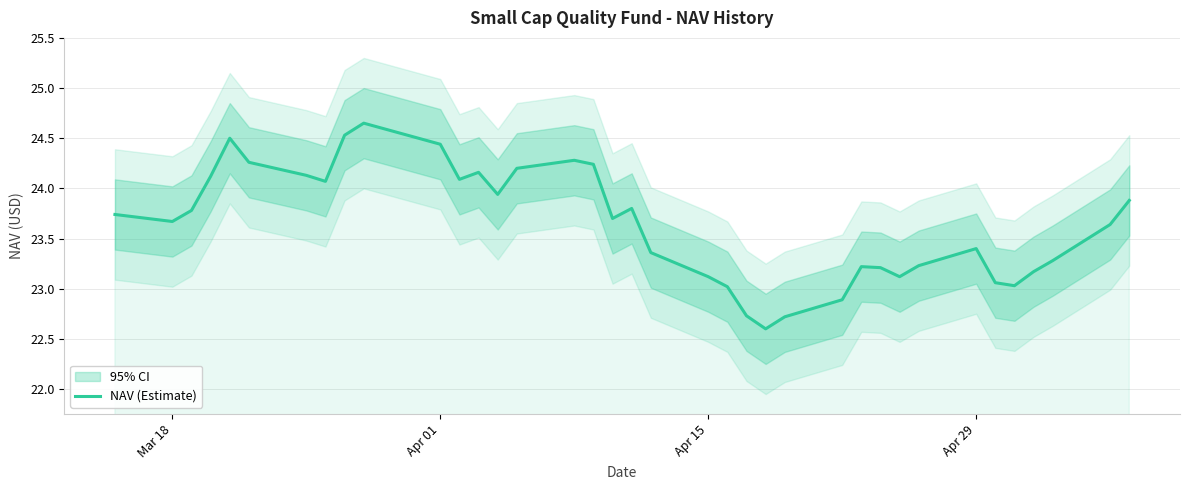

What is the difference between the maximum and minimum values?

2.0